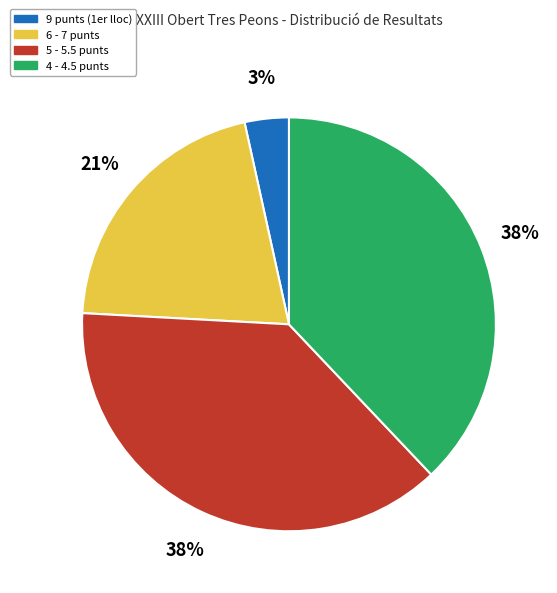

How many segments does this pie chart have?

4